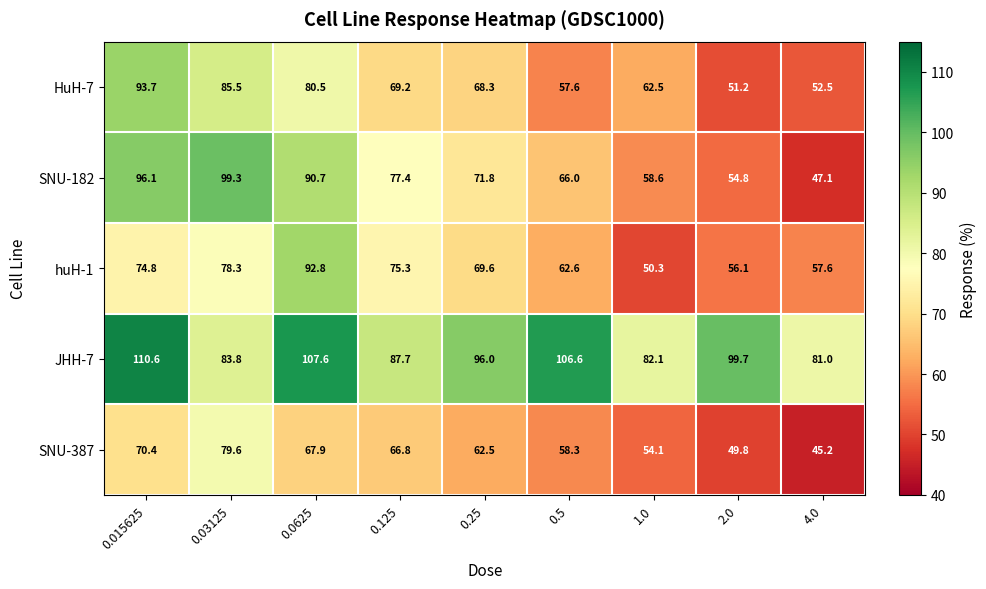

At which category is the sum across all series the highest?

0.015625